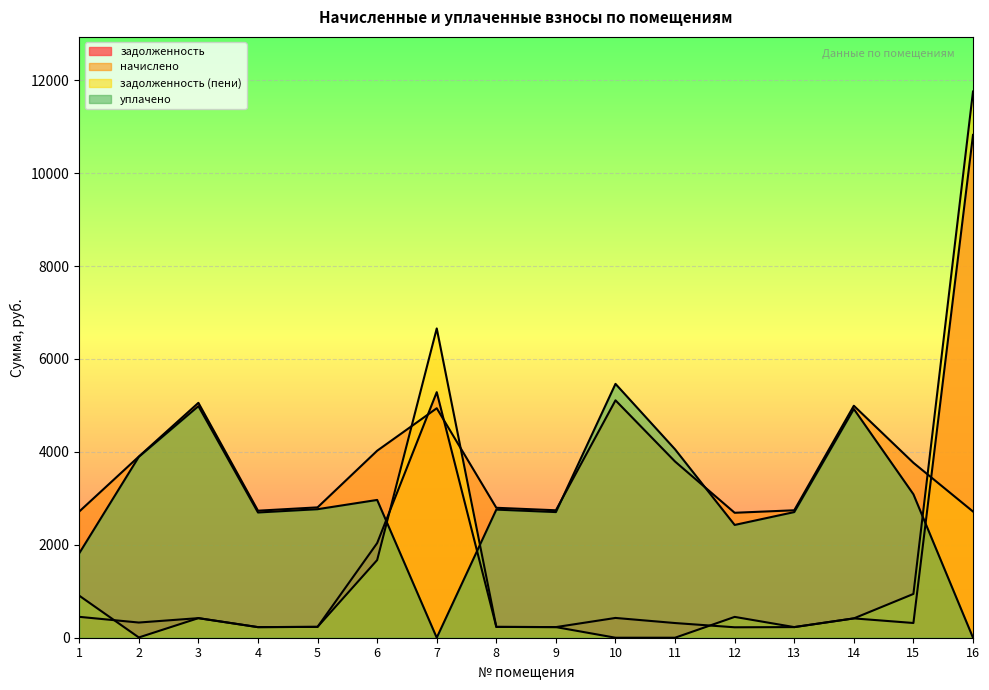

How many interior local valleys does the задолженность series have?

5